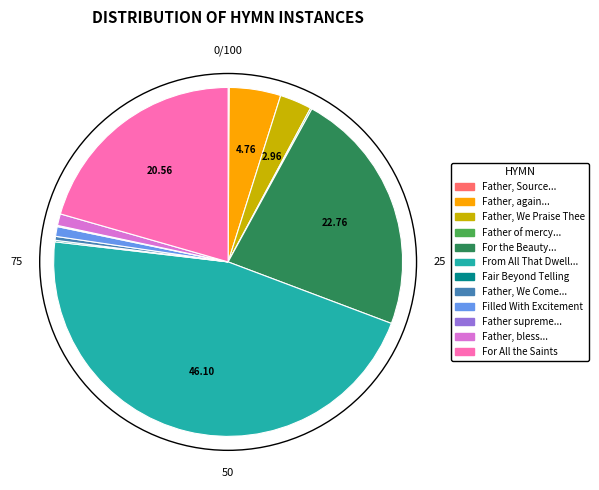

Is there any slice that represents more than half of the pie?

No